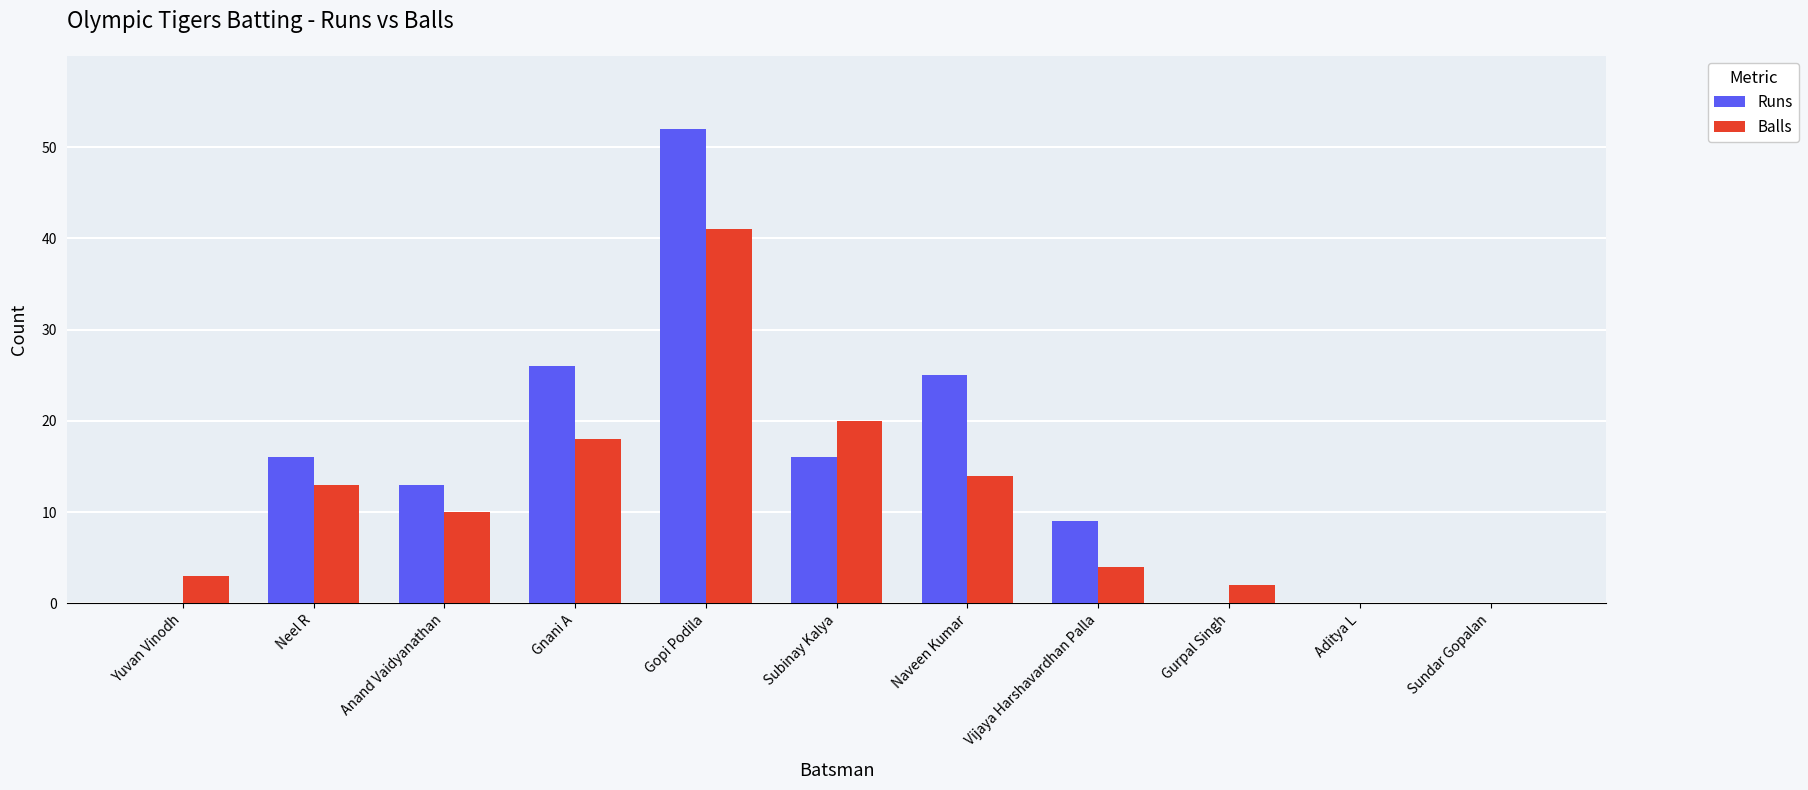

Is it true that Runs equals 0 at Sundar Gopalan?

True